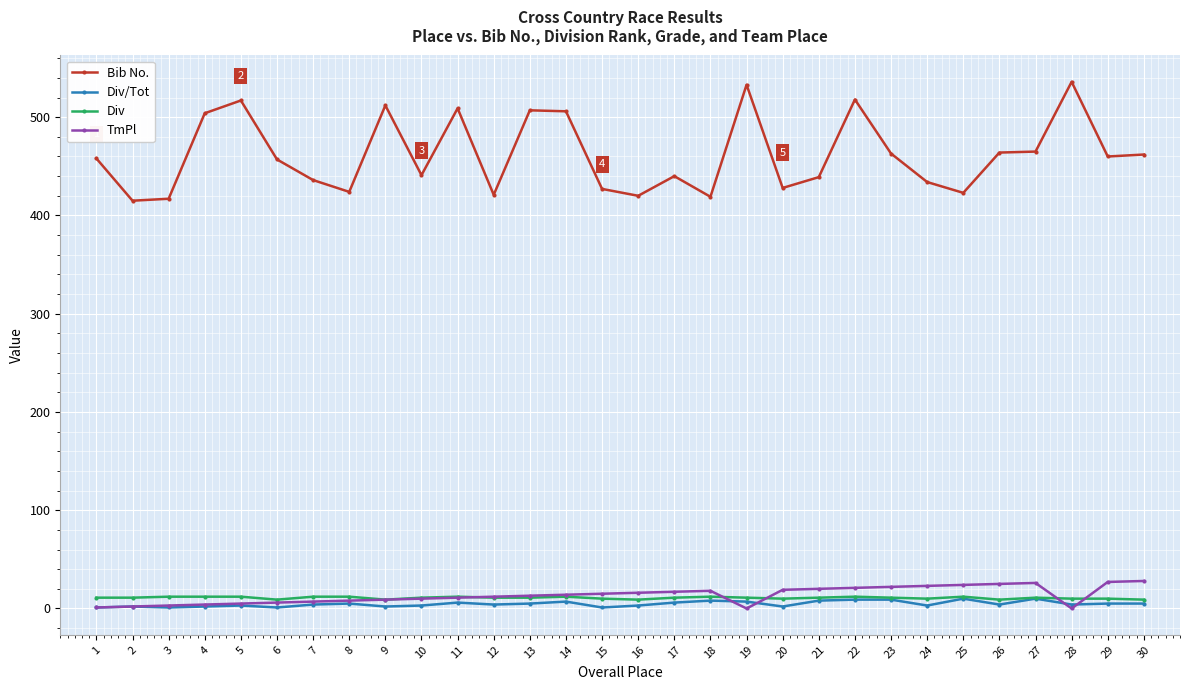

Which series has the largest total across all categories?

Bib No.